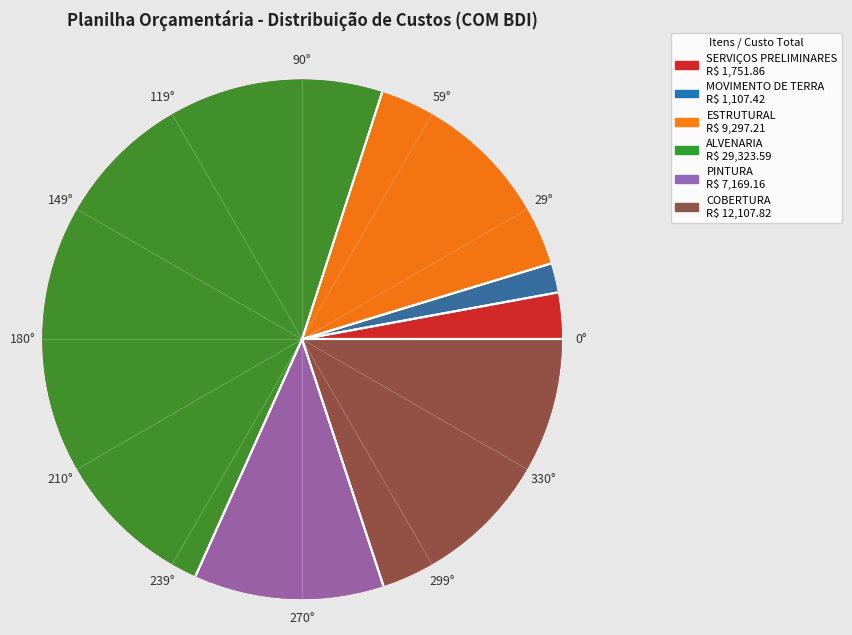

Is COBERTURA the majority of the pie?

No